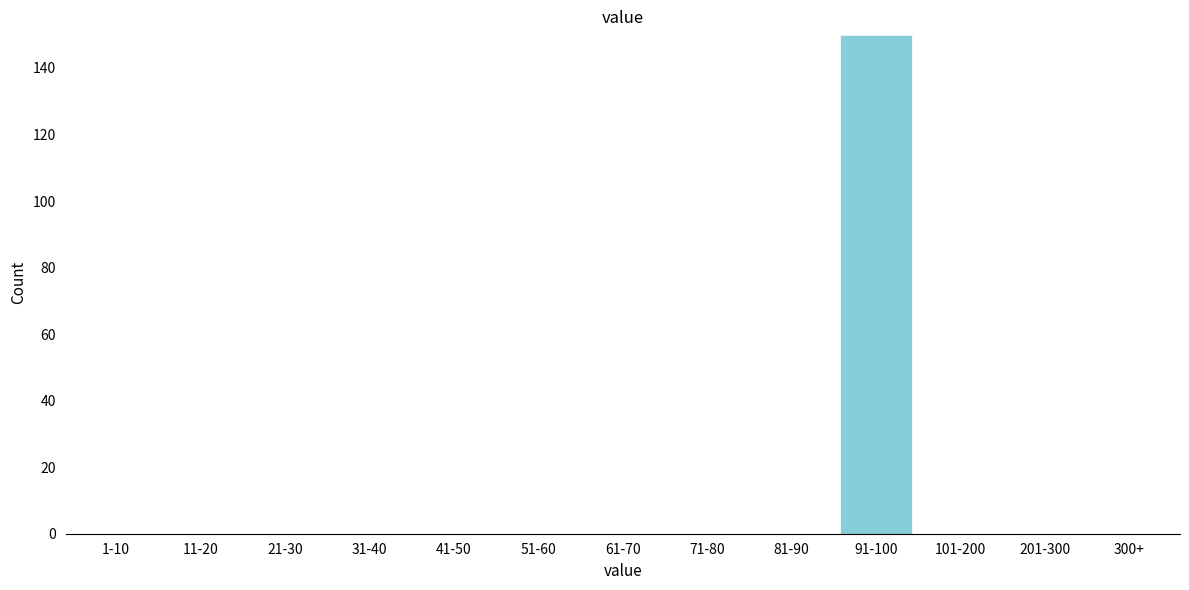

Reading right to left, transcribe all the data shown in this chart.

300+=0	201-300=0	101-200=0	91-100=150	81-90=0	71-80=0	61-70=0	51-60=0	41-50=0	31-40=0	21-30=0	11-20=0	1-10=0